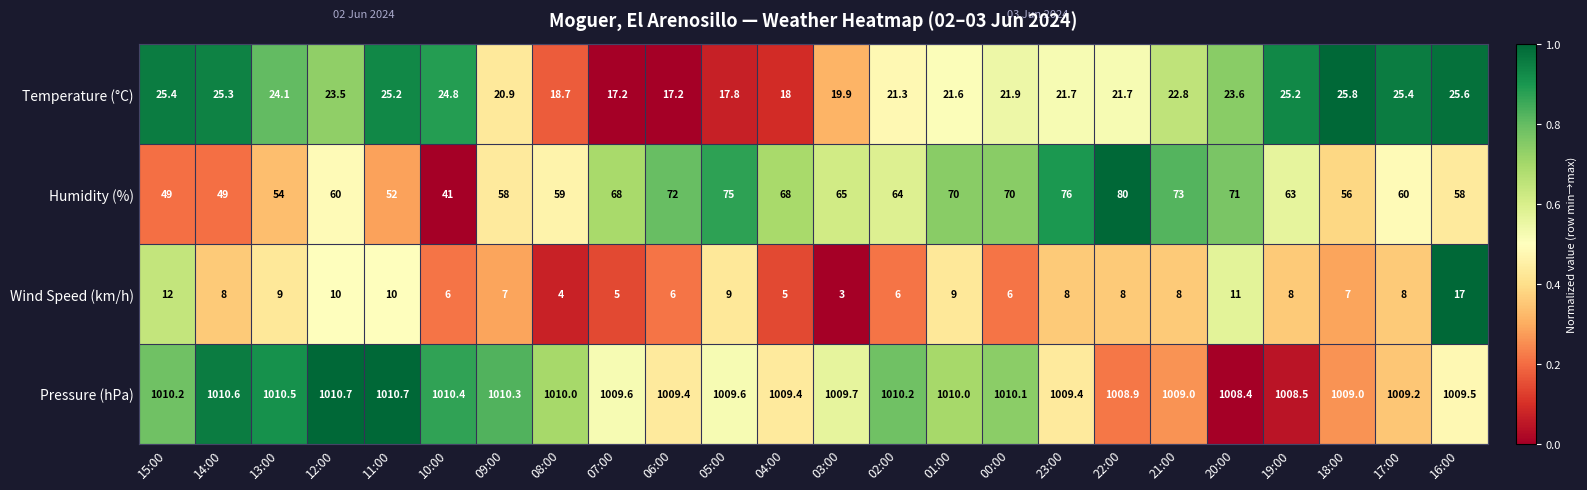

Rank the series by their maximum value, from highest to lowest.

Pressure (hPa), Humidity (%), Temperature (°C), Wind Speed (km/h)